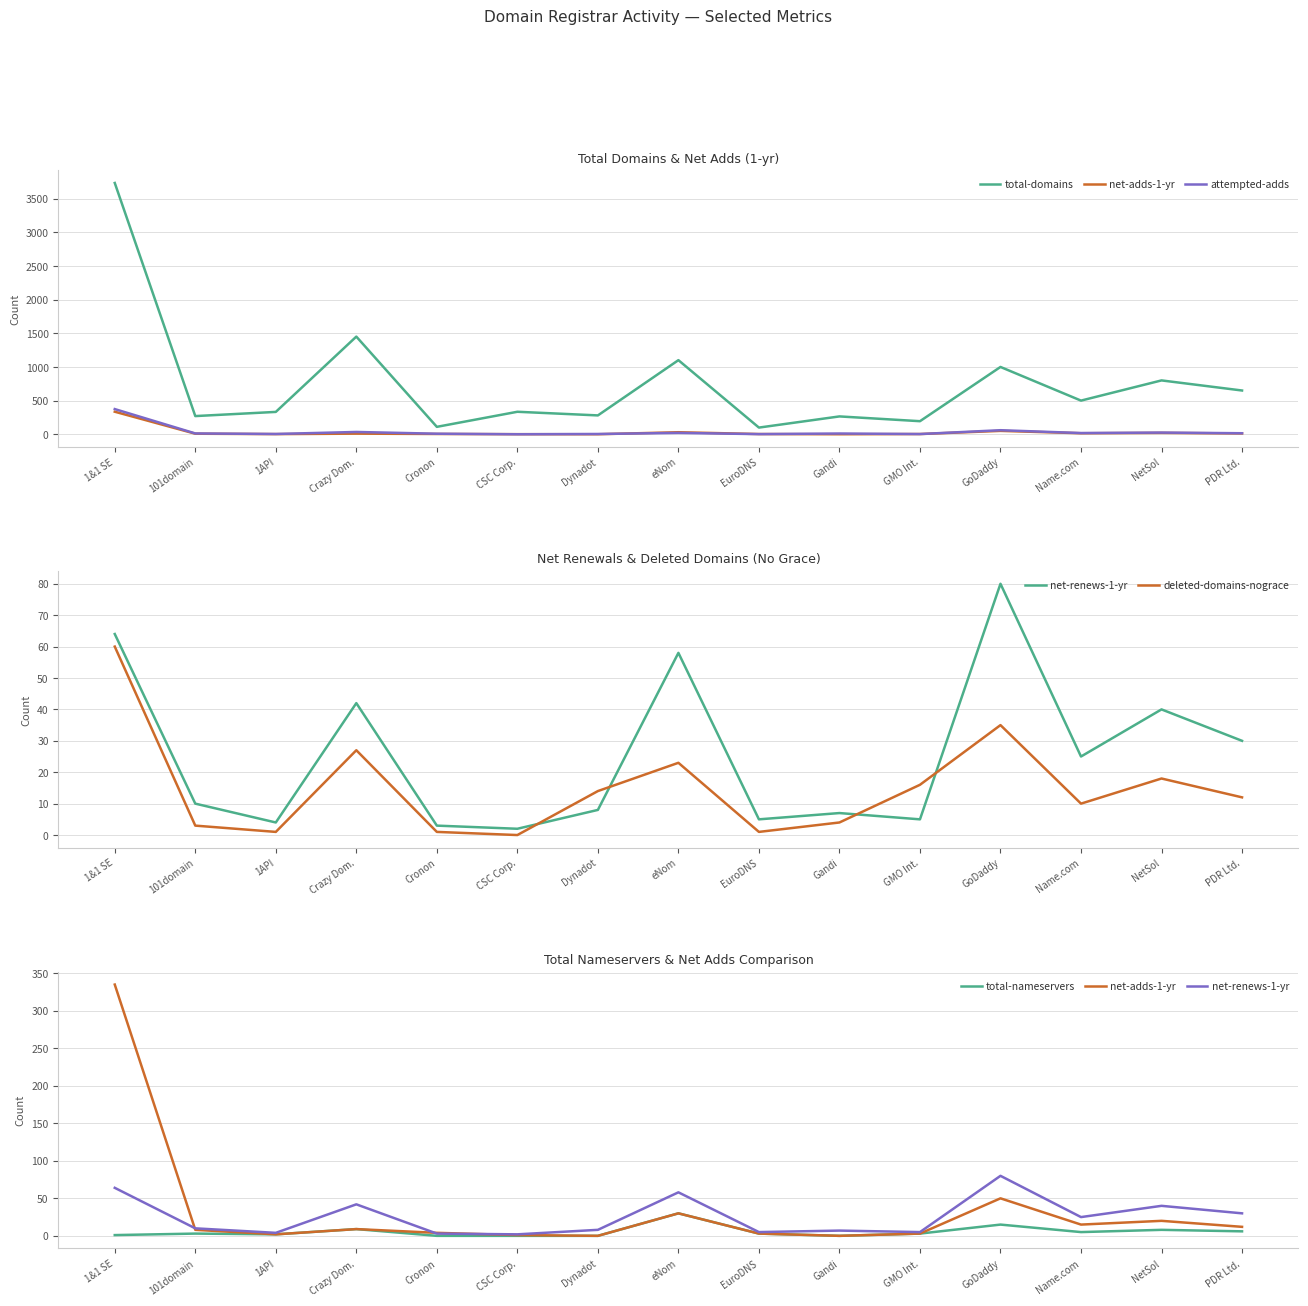

Count the number of categories in the chart.

15